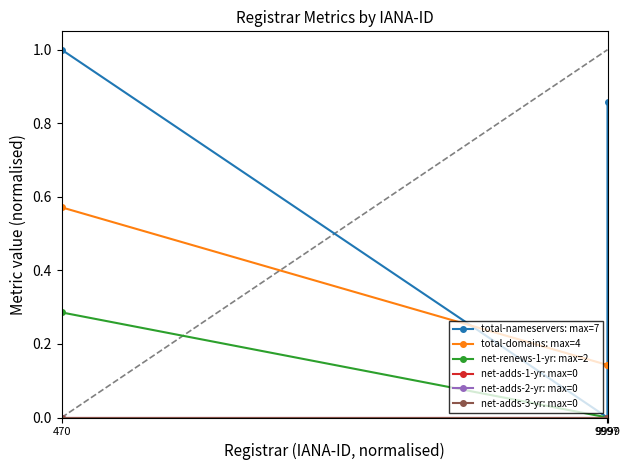

Does the chart have visible grid lines?

No